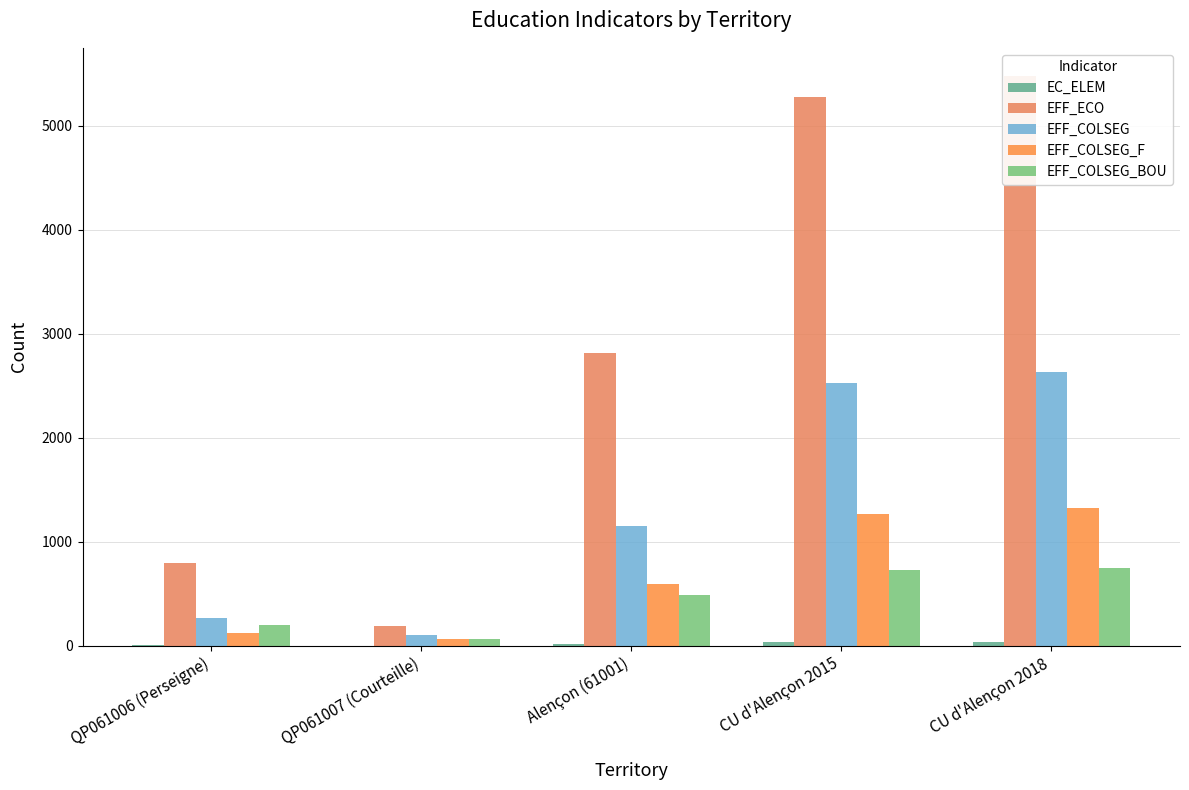

What is the value of the EFF_COLSEG bar at the 3rd from the left?

1153